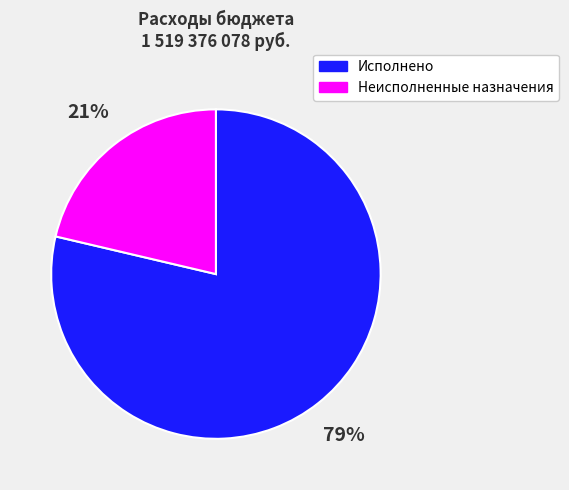

Count the number of slices in the pie.

2